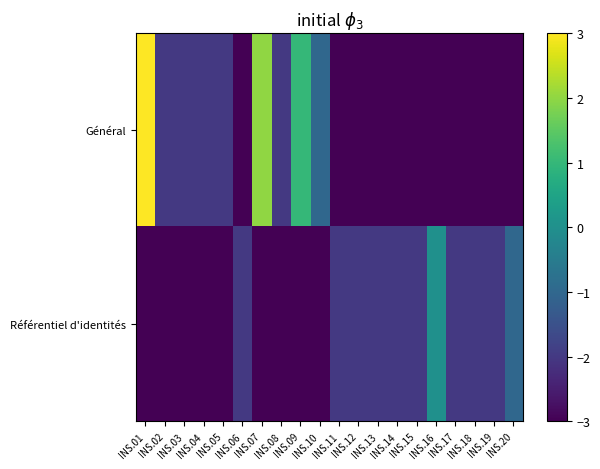

What is the total value across all series at INS.11?

-5